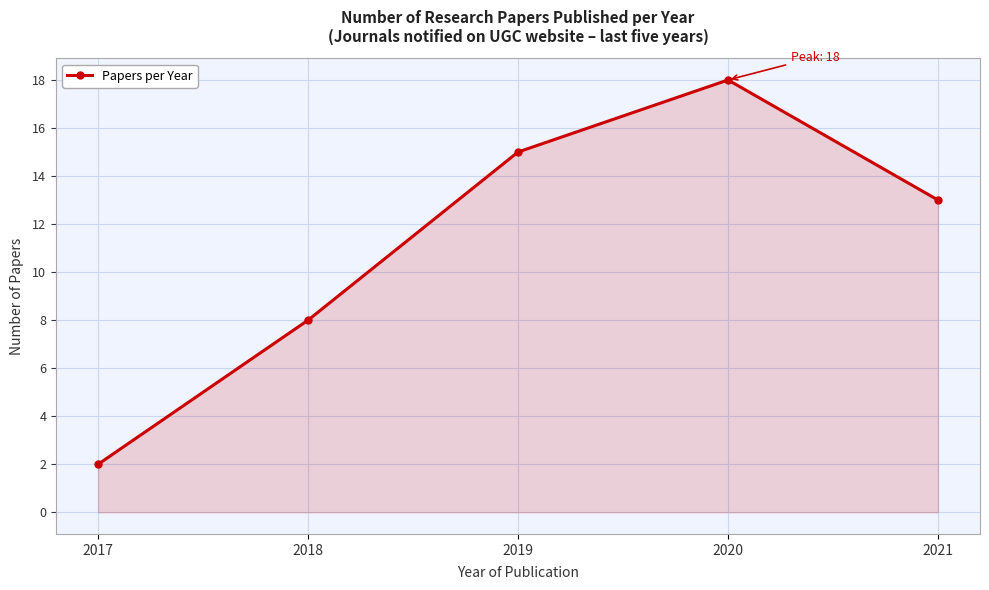

True or false: there are more than 0 points higher than both neighbors.

True